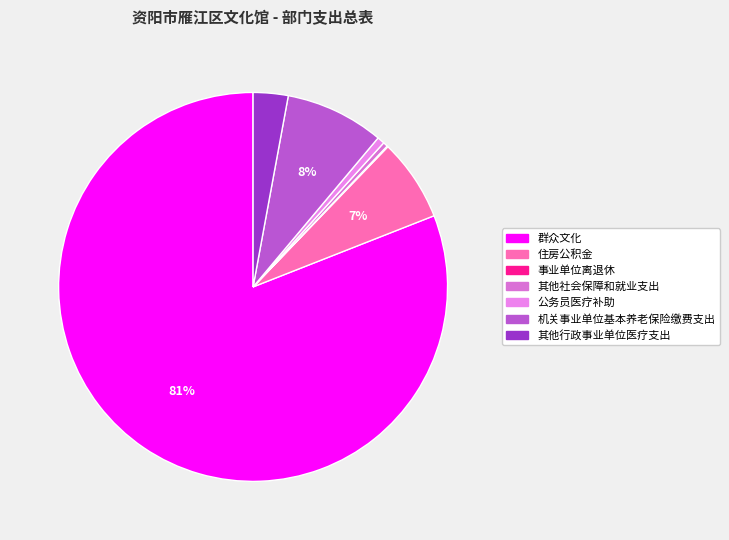

What is the largest slice in the pie chart?

群众文化